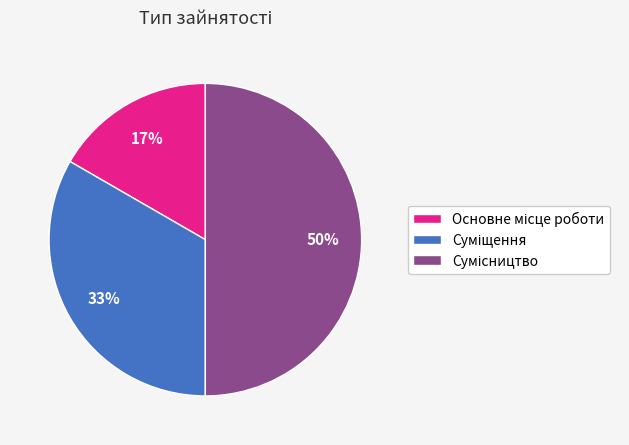

To the nearest percent, what is the difference between the largest and smallest slice percentages?

33%